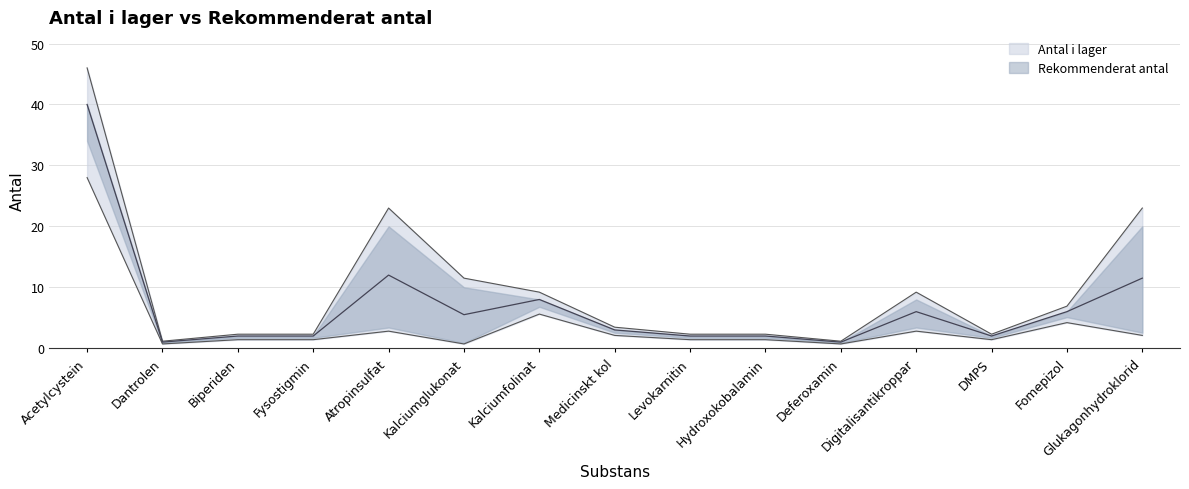

Reading left to right, list all the values displayed in this chart.

Antal i lager: Acetylcystein=40	Dantrolen=1	Biperiden=2	Fysostigmin=2	Atropinsulfat=4	Kalciumglukonat=10	Kalciumfolinat=8	Medicinskt kol=3	Levokarnitin=2	Hydroxokobalamin=2	Deferoxamin=1	Digitalisantikroppar=4	DMPS=2	Fomepizol=6	Glukagonhydroklorid=20
Rekommenderat antal: Acetylcystein=40	Dantrolen=1	Biperiden=2	Fysostigmin=2	Atropinsulfat=20	Kalciumglukonat=1	Kalciumfolinat=8	Medicinskt kol=3	Levokarnitin=2	Hydroxokobalamin=2	Deferoxamin=1	Digitalisantikroppar=8	DMPS=2	Fomepizol=6	Glukagonhydroklorid=3